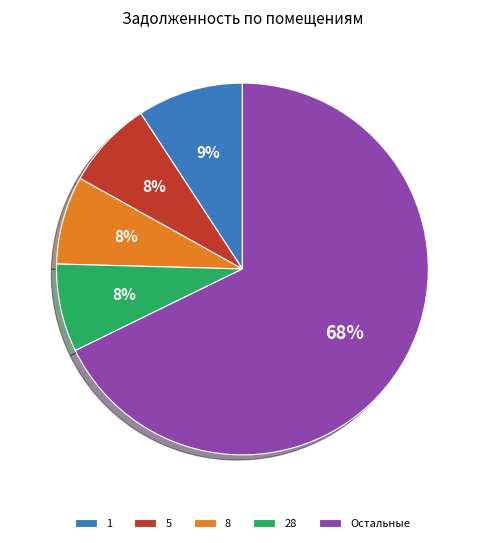

To the nearest percent, what is the combined percentage of 28 and 1?

17%